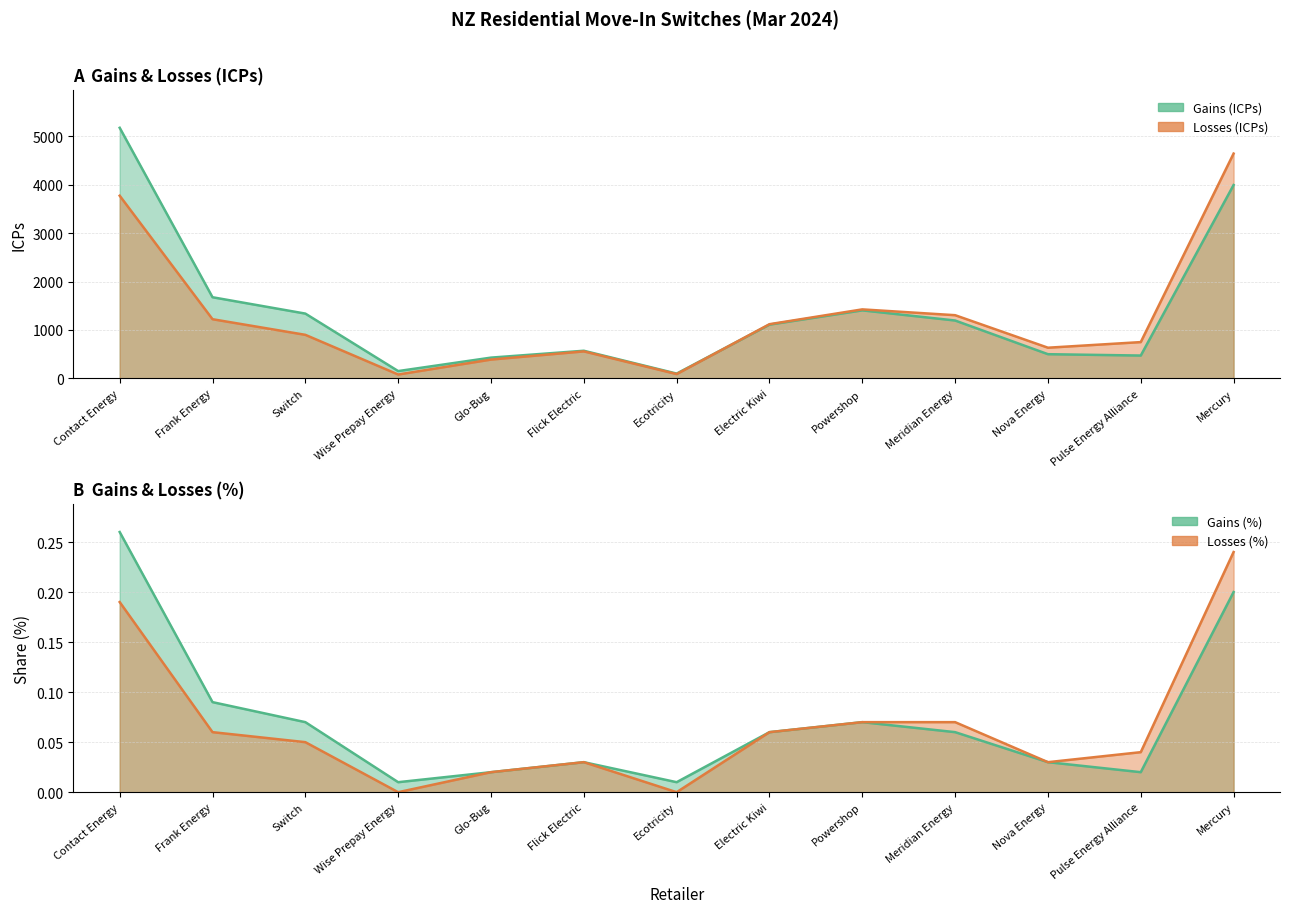

Reading right to left, extract all data points from this chart.

Gains (ICPs): Mercury=3996.0	Pulse Energy Alliance=472.0	Nova Energy=500.0	Meridian Energy=1196.0	Powershop=1406.0	Electric Kiwi=1111.0	Ecotricity=99.0	Flick Electric=571.0	Glo-Bug=429.0	Wise Prepay Energy=151.0	Switch=1339.0	Frank Energy=1677.0	Contact Energy=5179.0
Losses (ICPs): Mercury=4646.0	Pulse Energy Alliance=750.0	Nova Energy=634.0	Meridian Energy=1306.0	Powershop=1426.0	Electric Kiwi=1120.0	Ecotricity=89.0	Flick Electric=558.0	Glo-Bug=389.0	Wise Prepay Energy=80.0	Switch=900.0	Frank Energy=1223.0	Contact Energy=3775.0
Gains (%): Mercury=0.2	Pulse Energy Alliance=0.0	Nova Energy=0.0	Meridian Energy=0.1	Powershop=0.1	Electric Kiwi=0.1	Ecotricity=0.0	Flick Electric=0.0	Glo-Bug=0.0	Wise Prepay Energy=0.0	Switch=0.1	Frank Energy=0.1	Contact Energy=0.3
Losses (%): Mercury=0.2	Pulse Energy Alliance=0.0	Nova Energy=0.0	Meridian Energy=0.1	Powershop=0.1	Electric Kiwi=0.1	Ecotricity=0.0	Flick Electric=0.0	Glo-Bug=0.0	Wise Prepay Energy=0.0	Switch=0.1	Frank Energy=0.1	Contact Energy=0.2